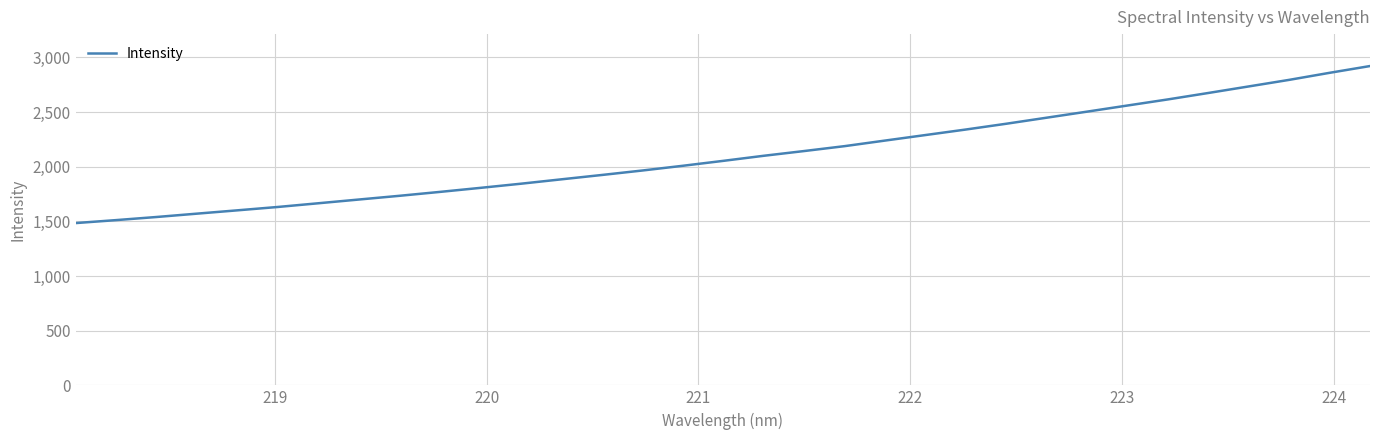

What is the minimum value shown in the chart?

1484.1